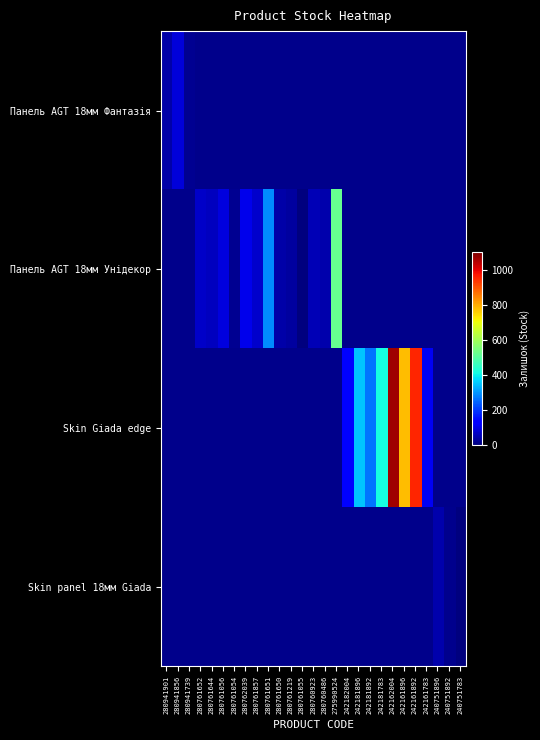

Which has a higher value, 240751783 or 242161783?

240751783